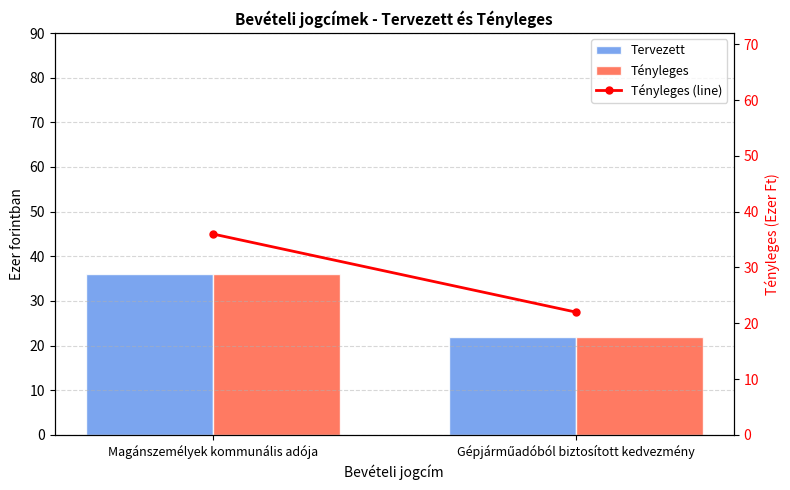

What is the label of the 1st bar from the left?

Magánszemélyek kommunális adója